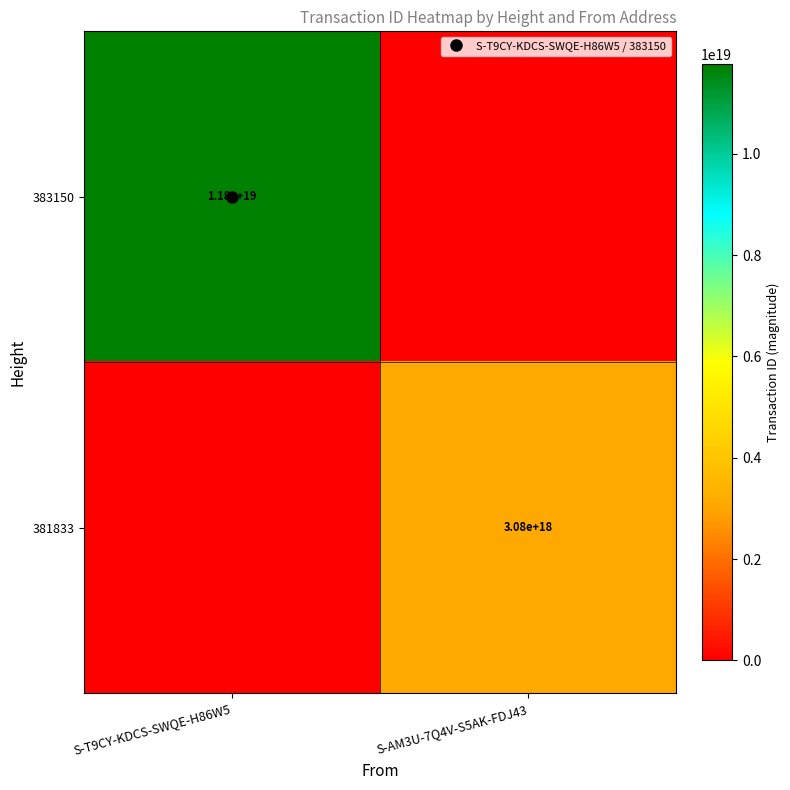

Is it true that 383150 equals 3251863504200014848 at S-T9CY-KDCS-SWQE-H86W5?

False